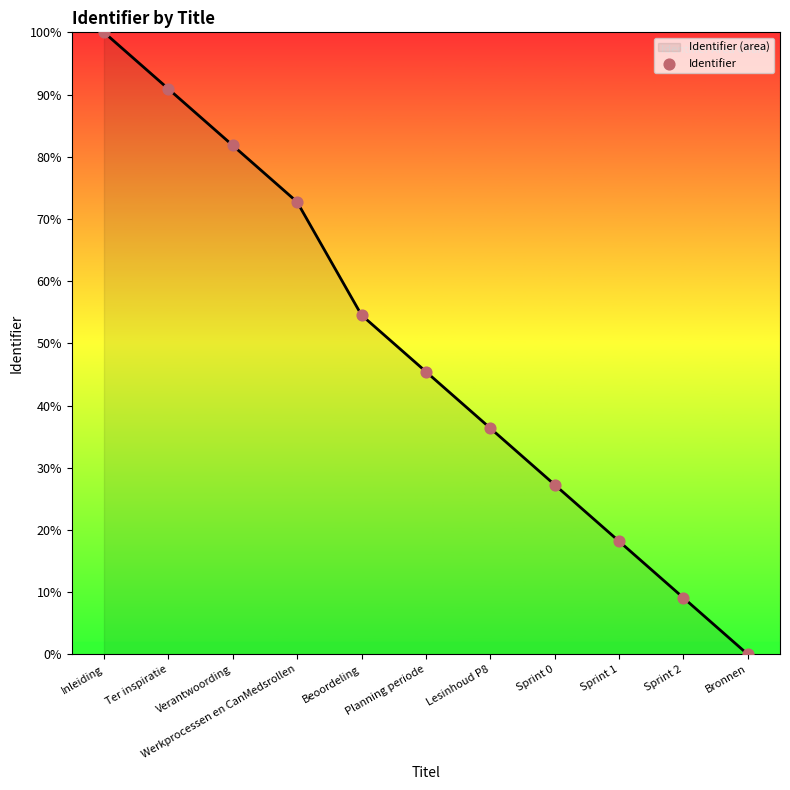

Between Verantwoording and Werkprocessen en CanMedsrollen, which is larger?

Verantwoording